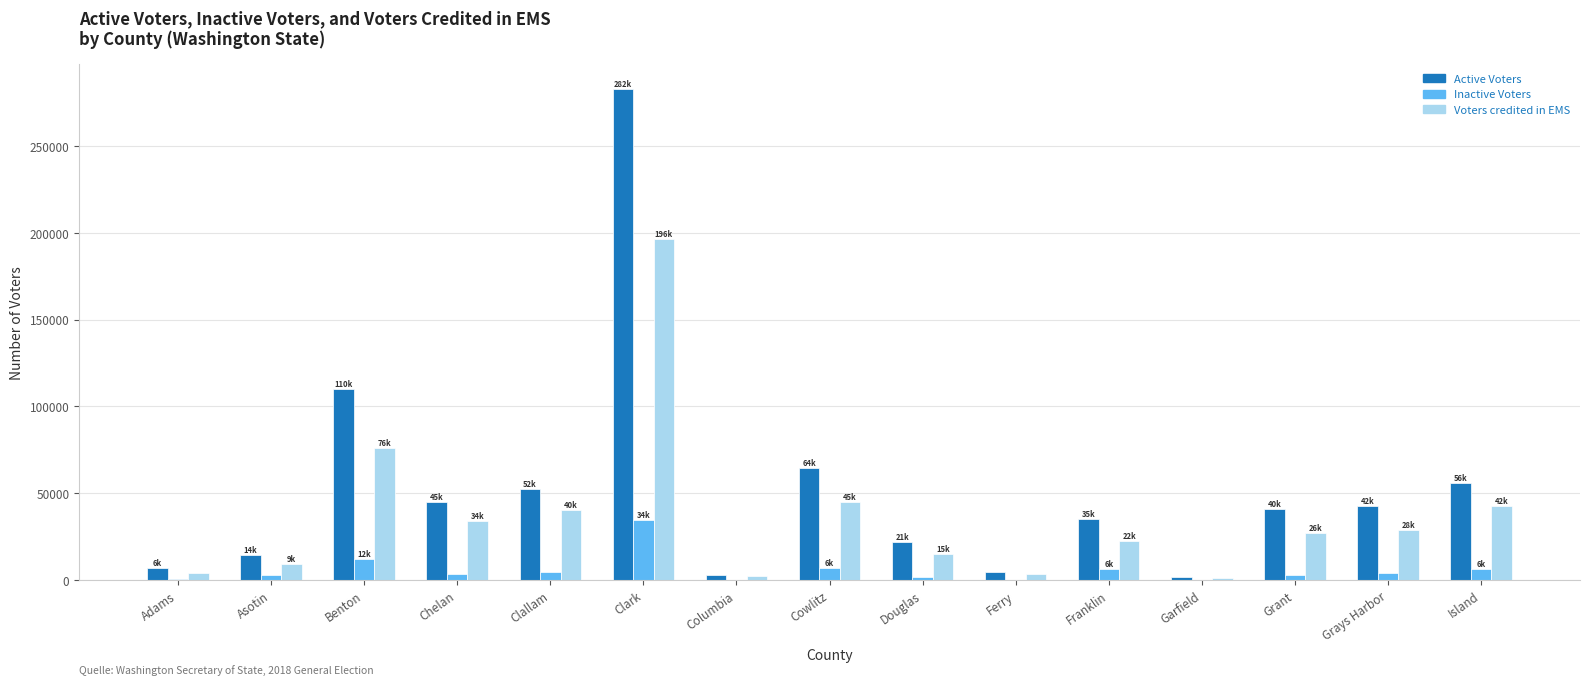

True or false: Voters credited in EMS has a value of 28964 at Grays Harbor.

True